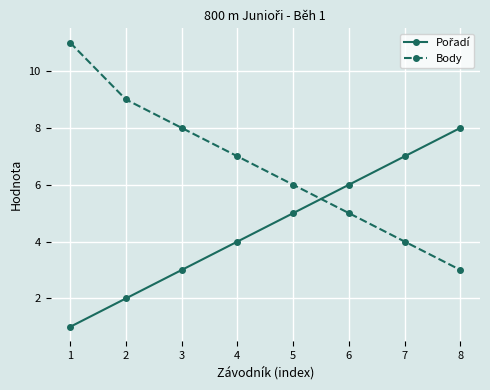

The value of Body at 6 is 2. True or false?

False